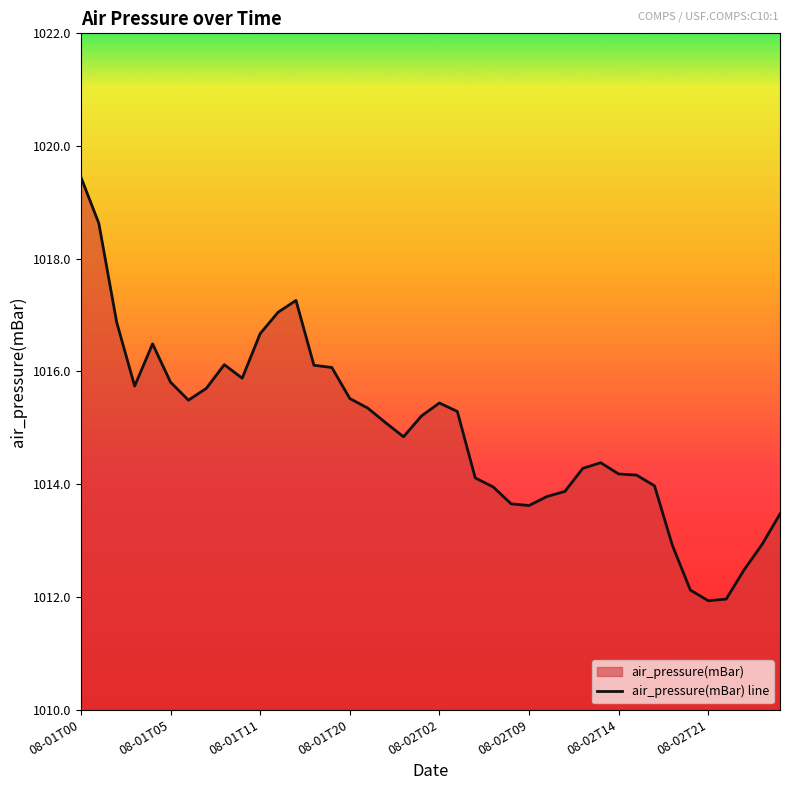

What is the smallest value displayed?

1011.9